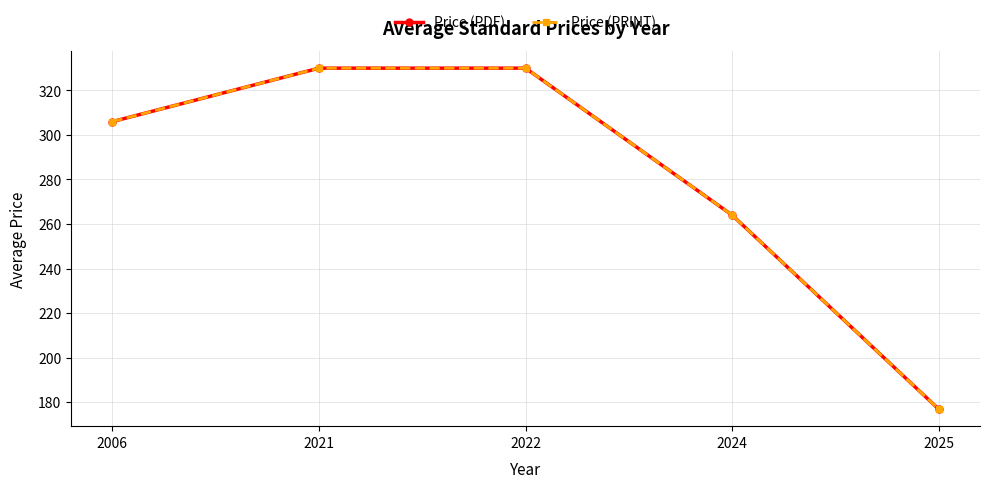

Does the chart have visible grid lines?

Yes